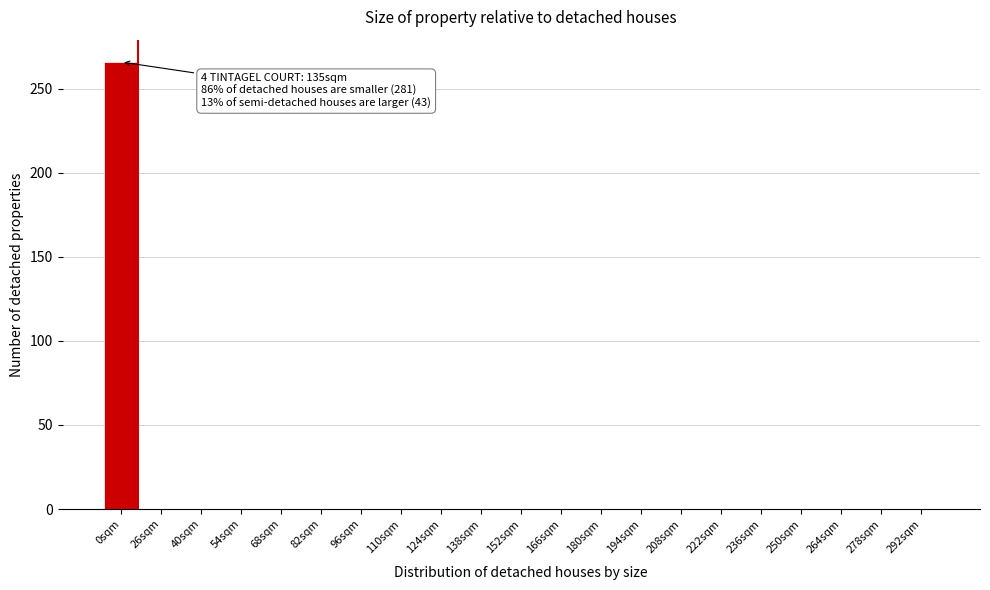

Reading right to left, extract all data points from this chart.

292sqm=0	278sqm=0	264sqm=0	250sqm=0	236sqm=0	222sqm=0	208sqm=0	194sqm=0	180sqm=0	166sqm=0	152sqm=0	138sqm=0	124sqm=0	110sqm=0	96sqm=0	82sqm=0	68sqm=0	54sqm=0	40sqm=0	26sqm=0	0sqm=266